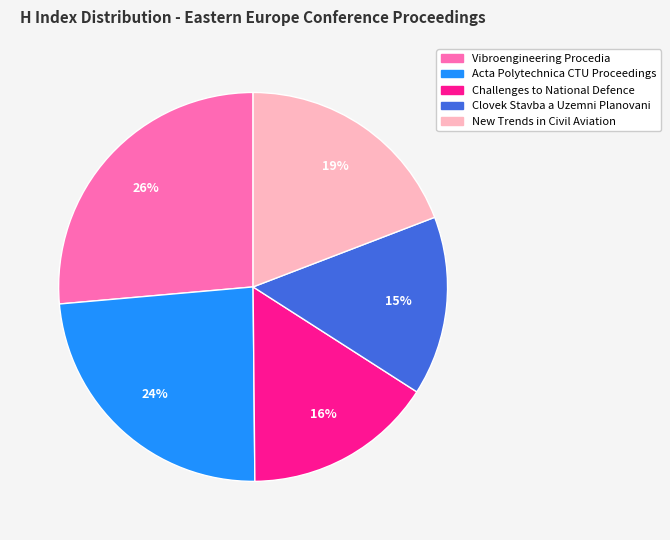

To the nearest percent, what is the average slice percentage?

20%